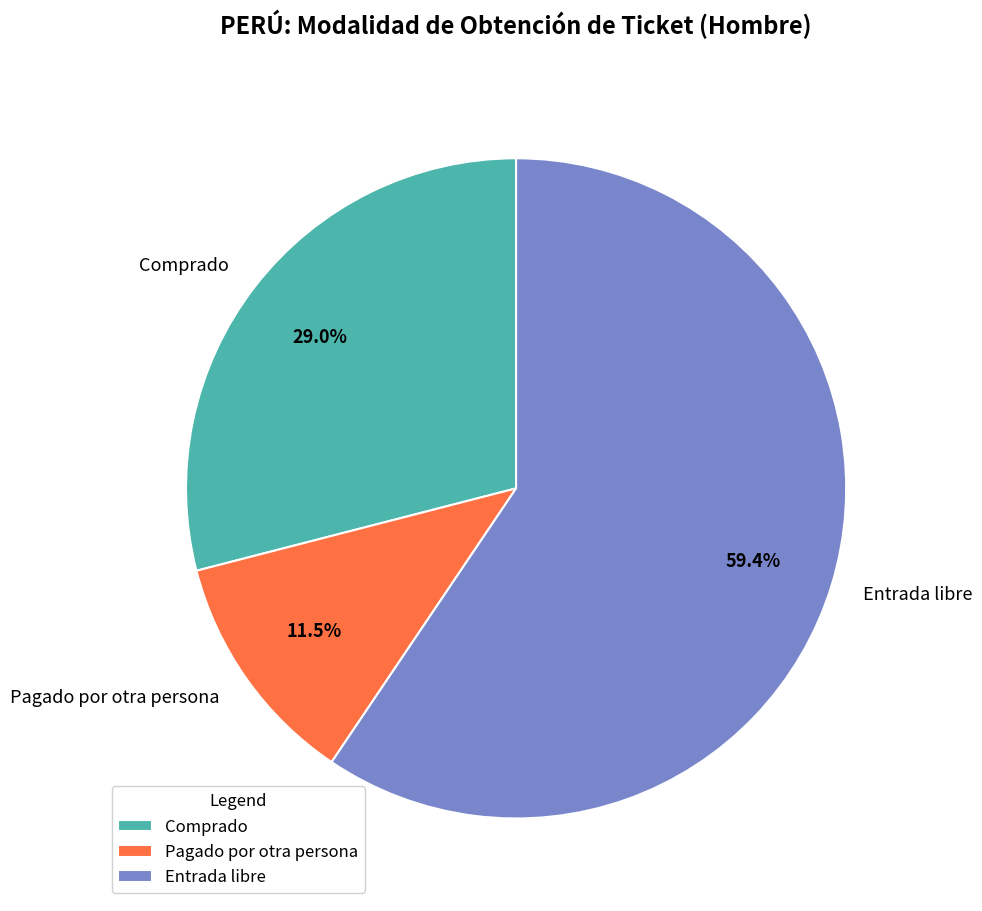

What percentage is the Comprado slice, to the nearest percent?

29%